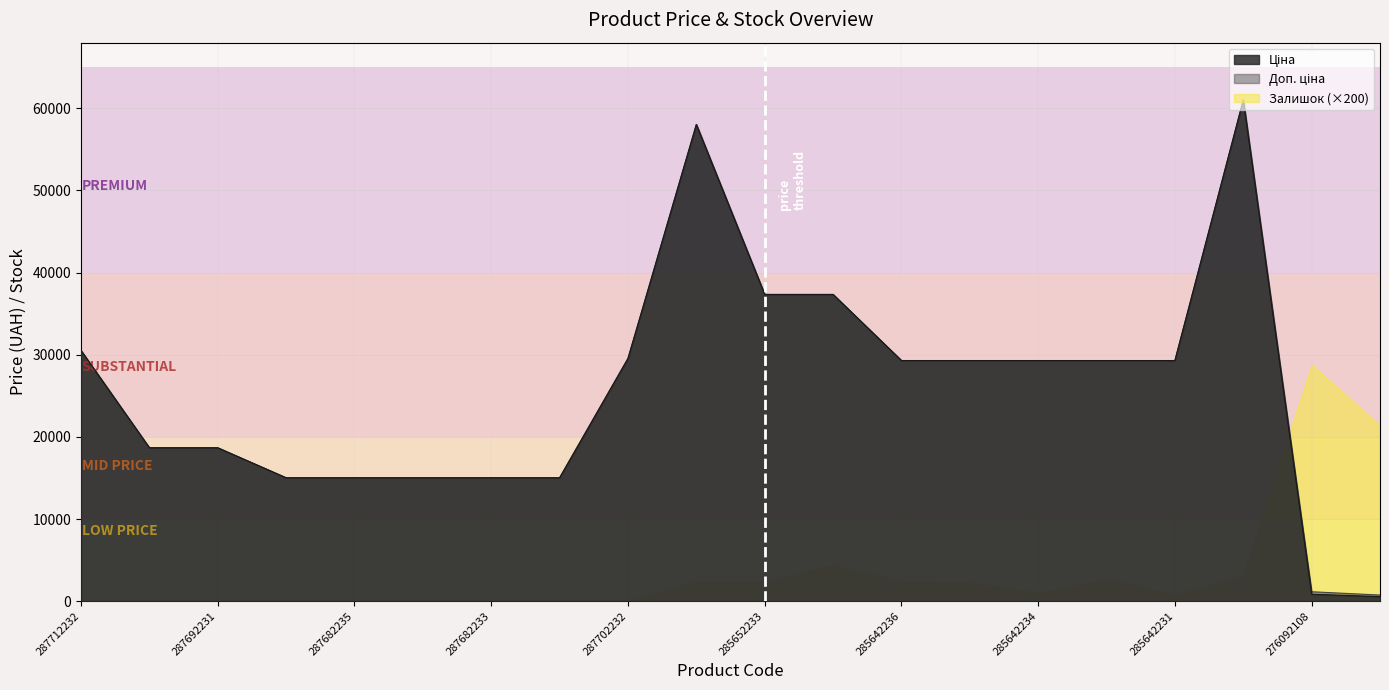

True or false: Доп. ціна and Ціна intersect in this chart.

False